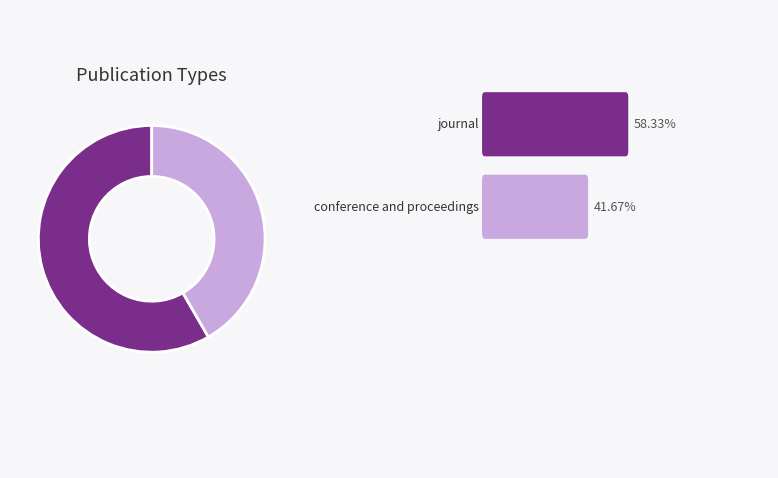

Does any single category account for the majority?

Yes